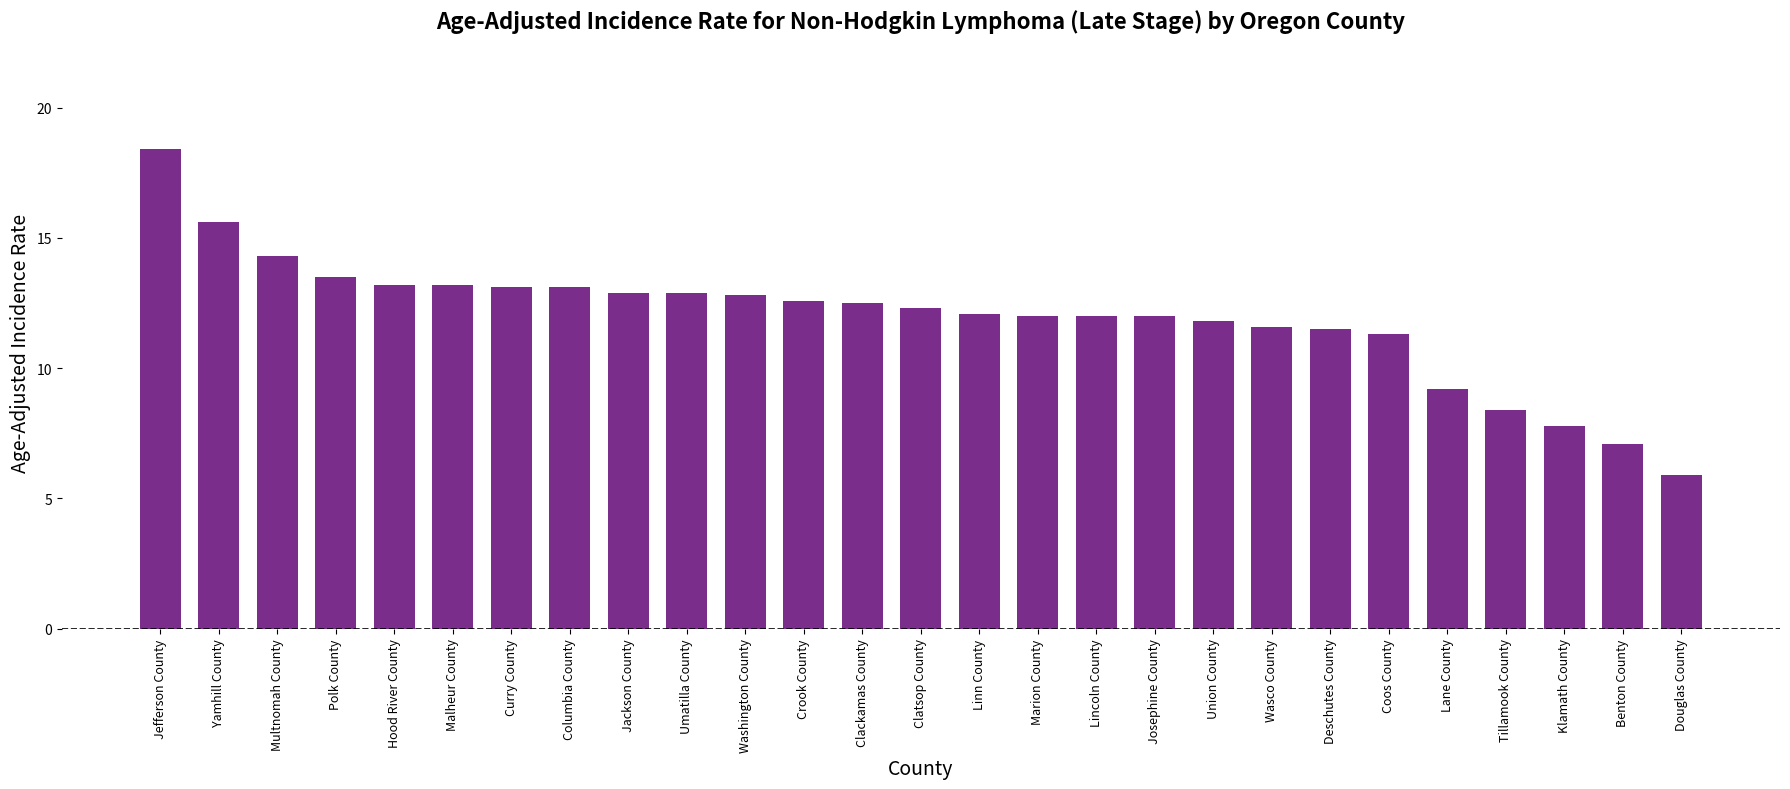

How many series are shown in this chart?

1